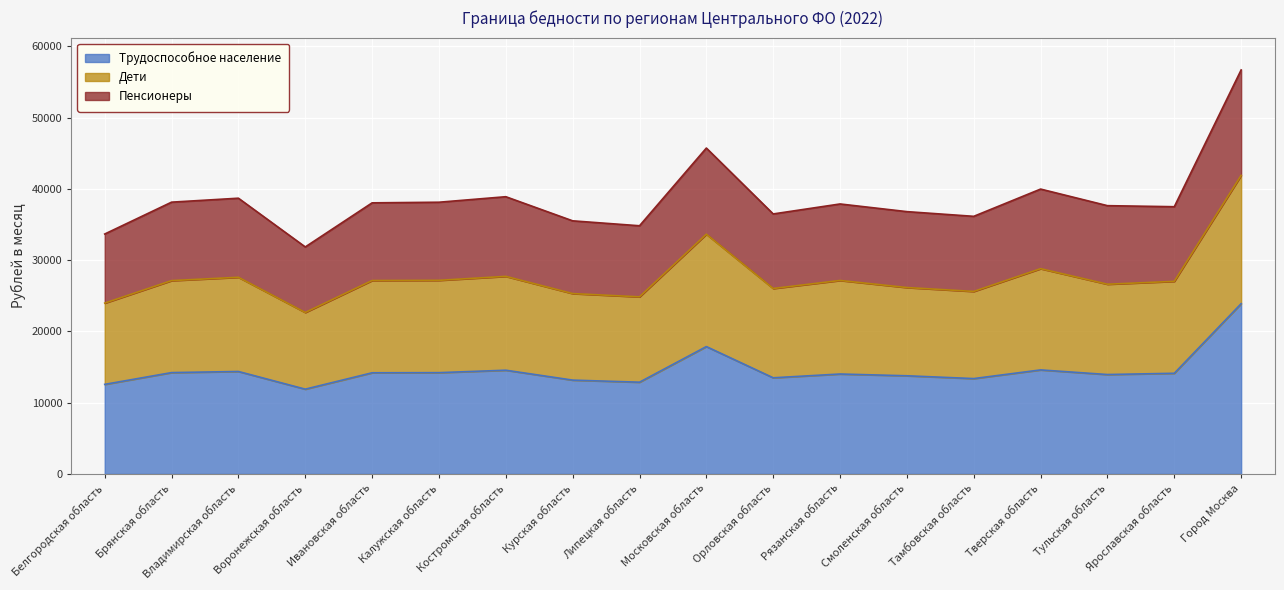

What is the value of the Пенсионеры point at the 12th from the left?

37882